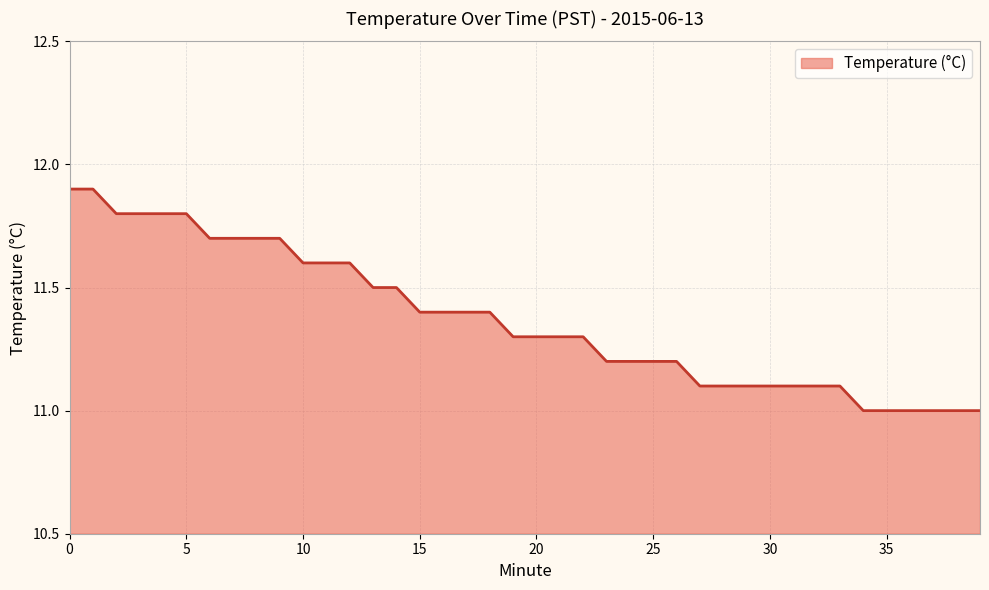

What is the greatest value displayed?

11.9